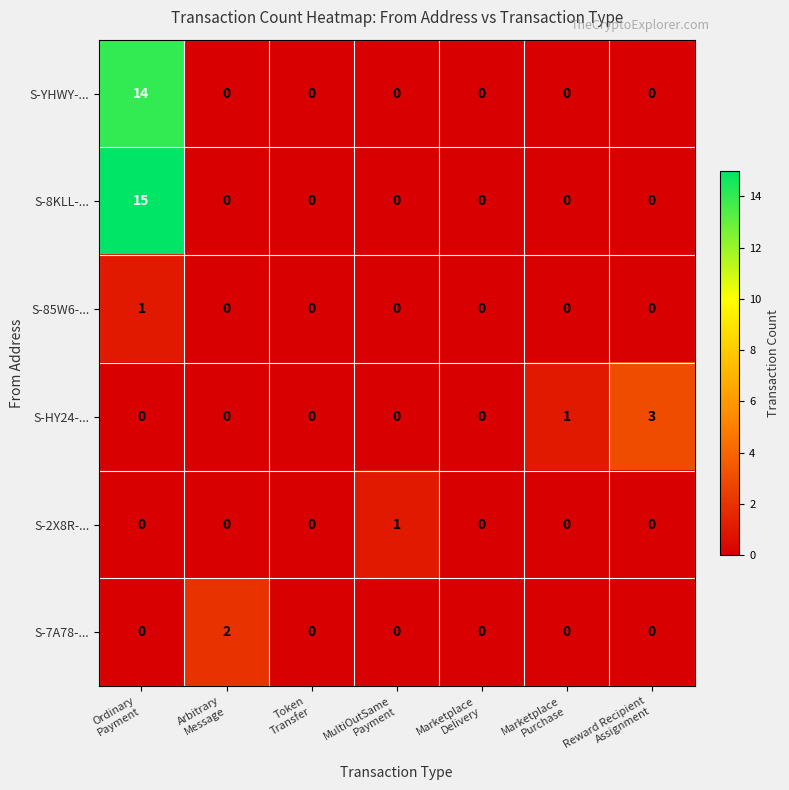

How many S-7A78-... values are between 0 and 1?

6